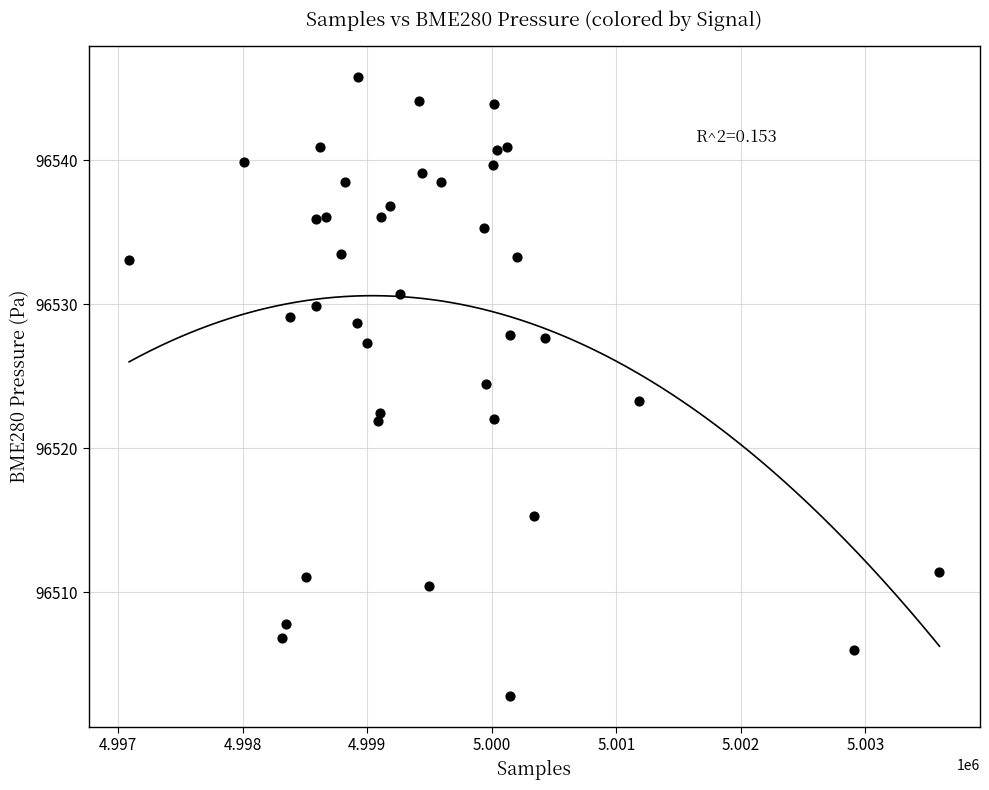

What is the range of X values (max minus min)?

6505.0